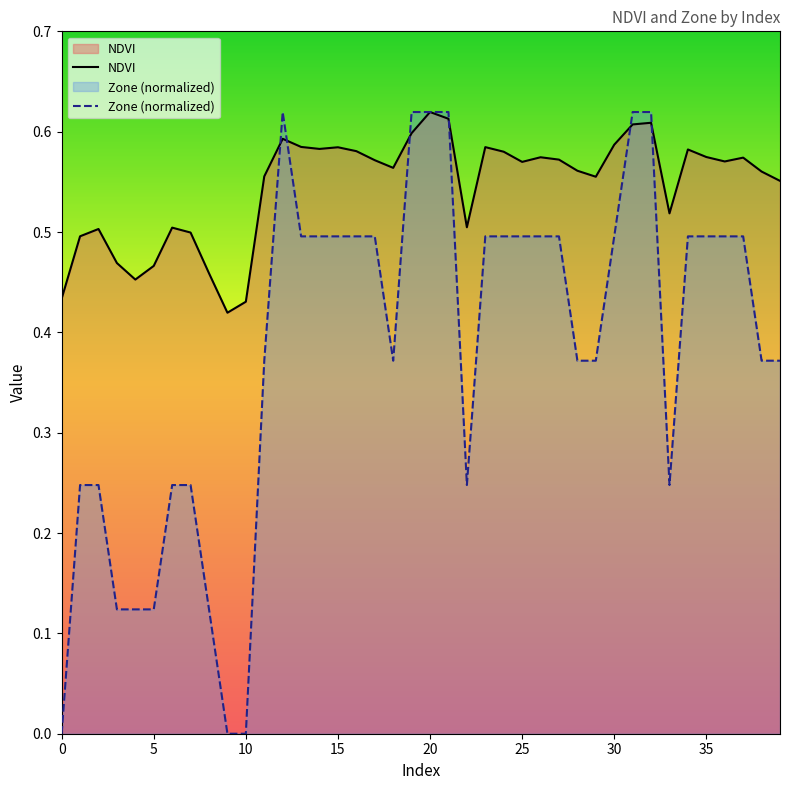

The value of NDVI at 38 is 0.6. True or false?

True